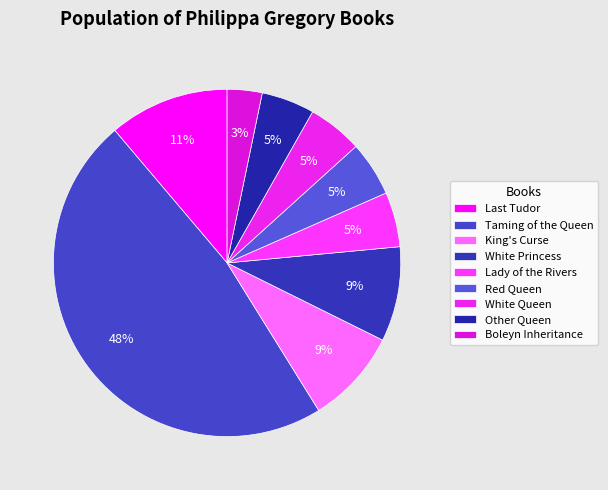

True or false: White Queen accounts for 17% of the total.

False